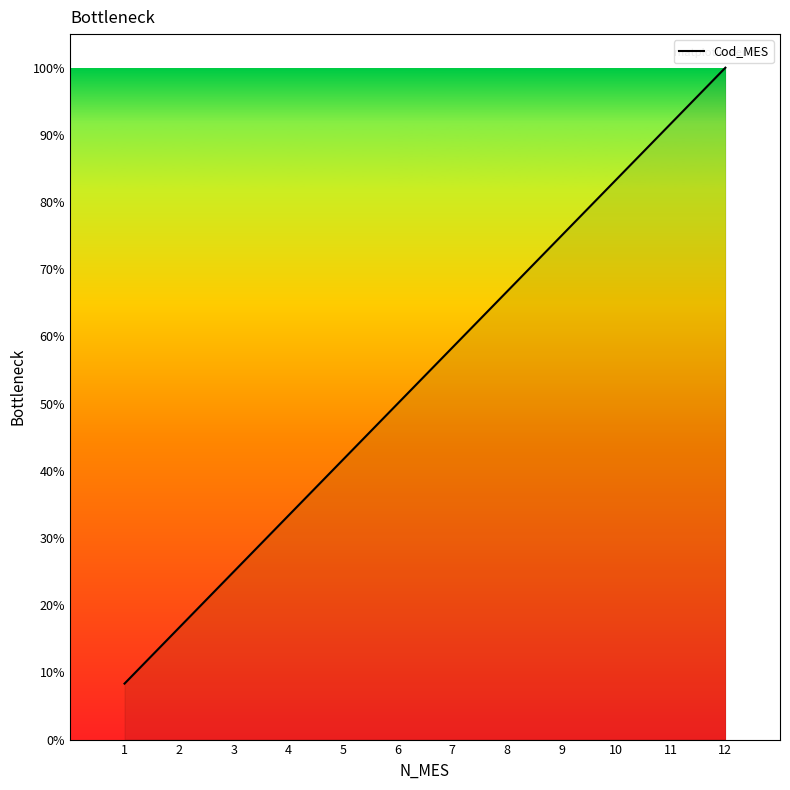

True or false: the data shows 83.3 at 10.

True